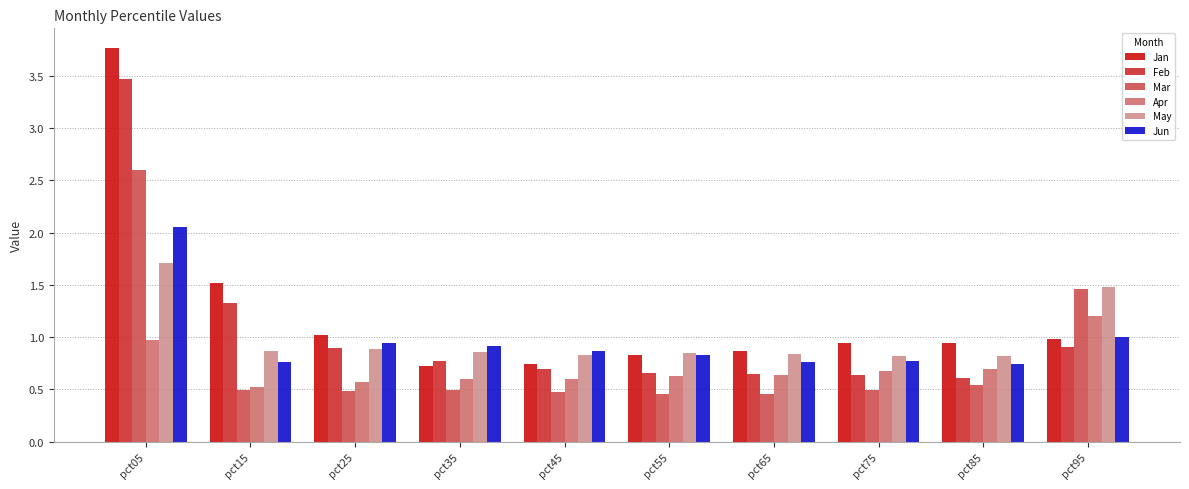

What is the difference between the maximum and second lowest values in the Feb series?

2.8